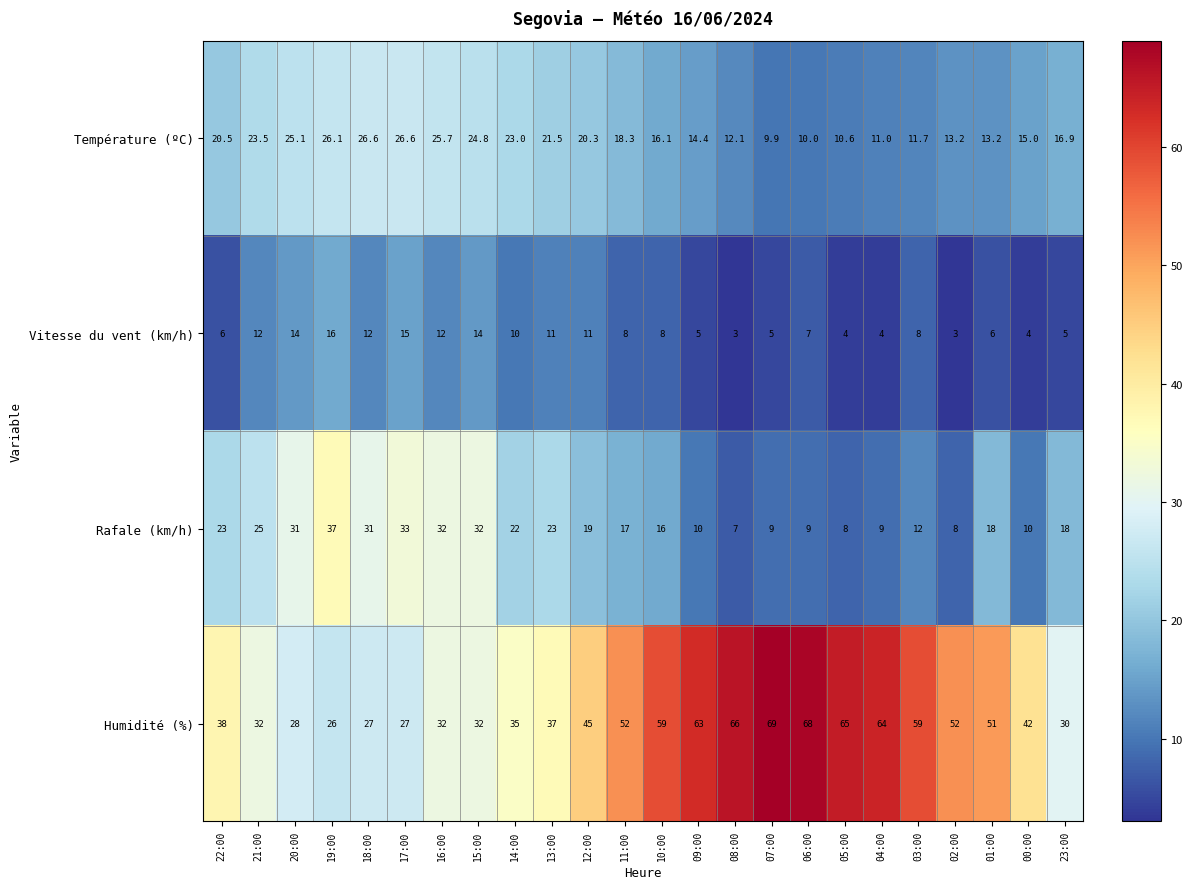

What is the highest value of the Température (ºC) series?

26.6